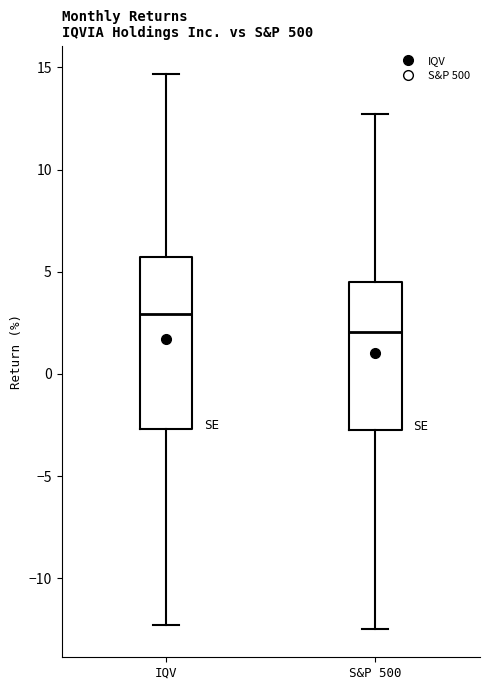

Reading left to right, transcribe this box plot: for each box, give where its median line is, the range the box spans, and where its two whiskers end, as read against the y-axis. The values are not printed on the chart, so give them approximately, as read against the axis.

IQV: median 3.0, box -2.5 to 5.5, whiskers -12.5 to 14.5
S&P 500: median 2.0, box -2.5 to 4.5, whiskers -12.5 to 12.5